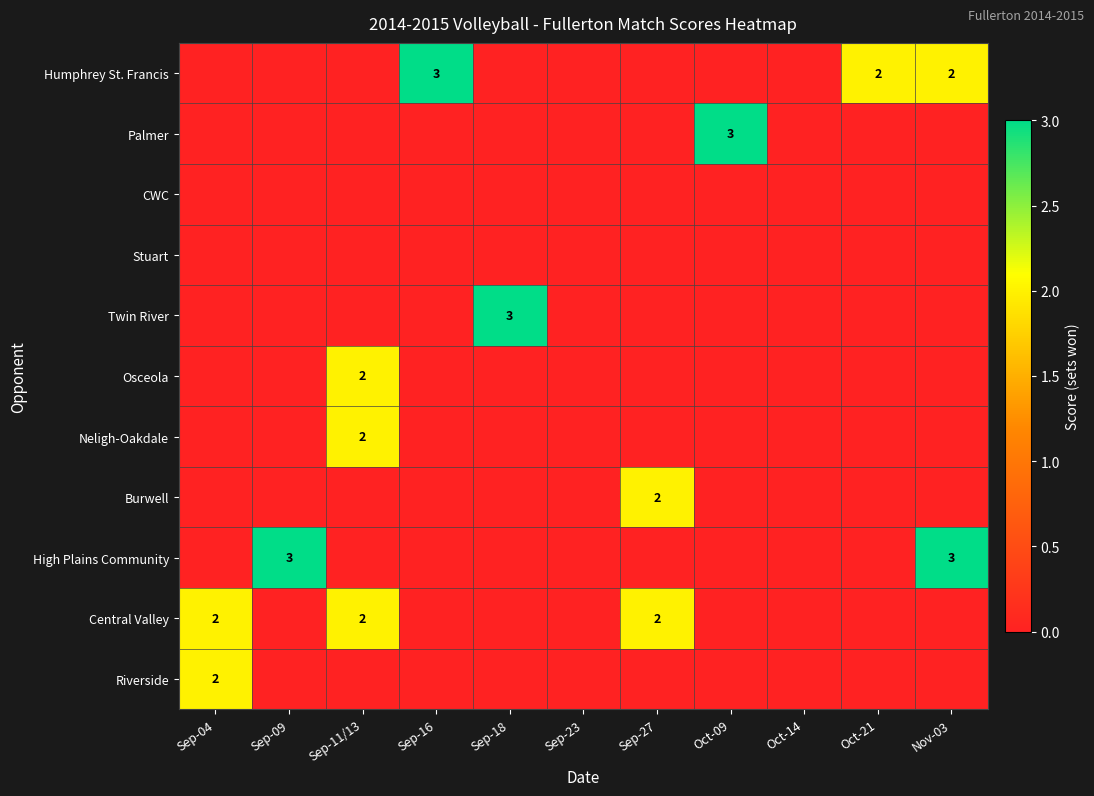

Which category has the lowest value across all series?

Sep-09